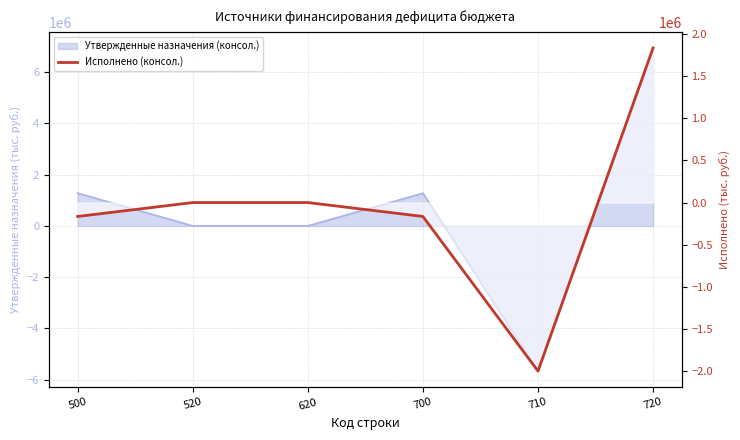

Is it true that the value at 520 is 0.0?

True